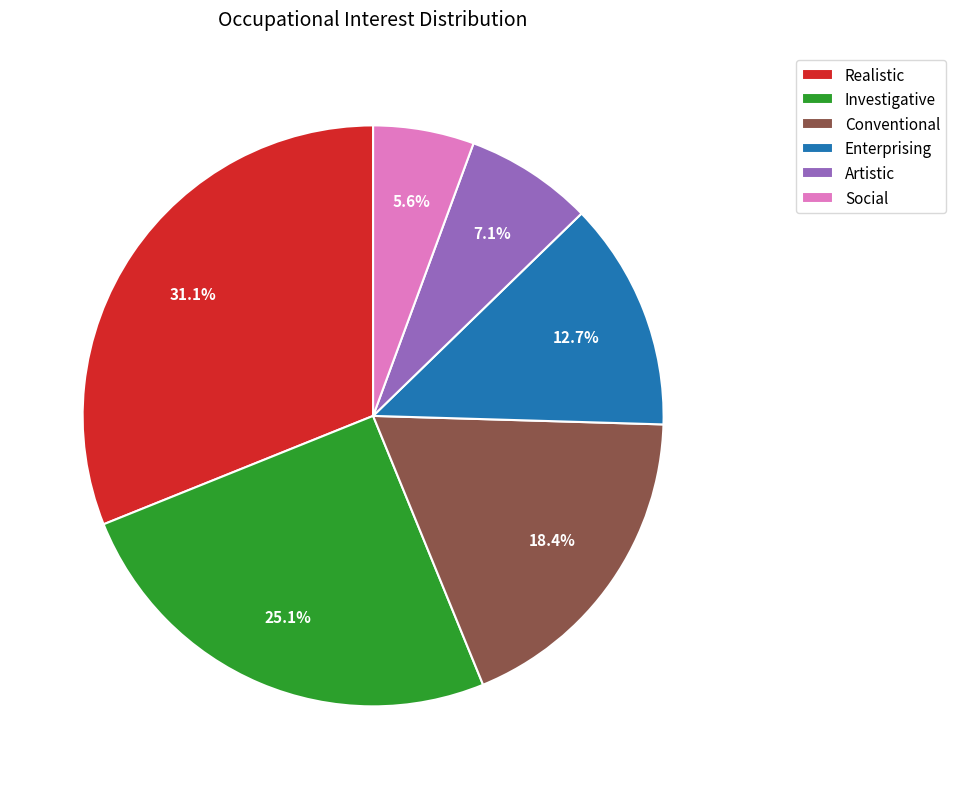

Which has a higher value, Investigative or Enterprising?

Investigative